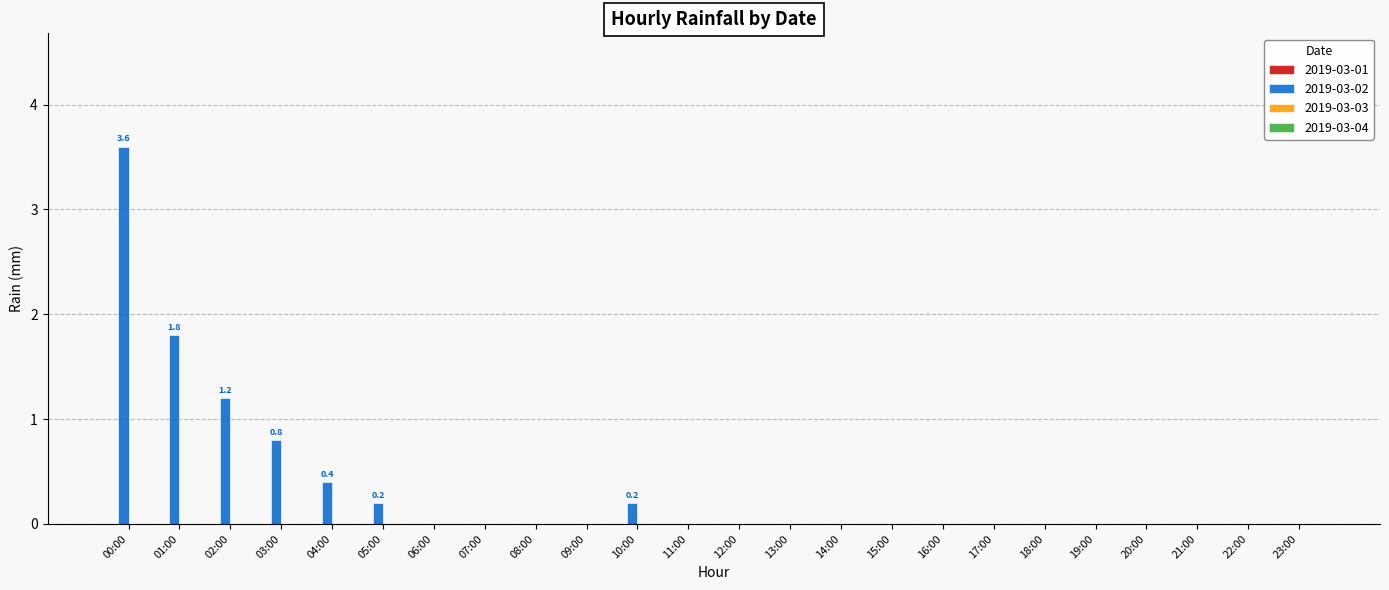

Between 01:00 and 09:00, which is larger?

01:00